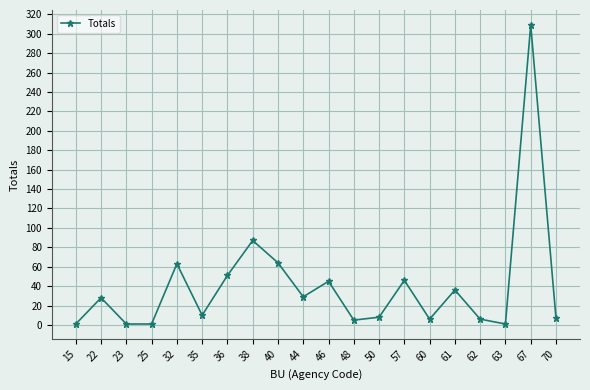

What is the change in value from 57 to 62?

-40